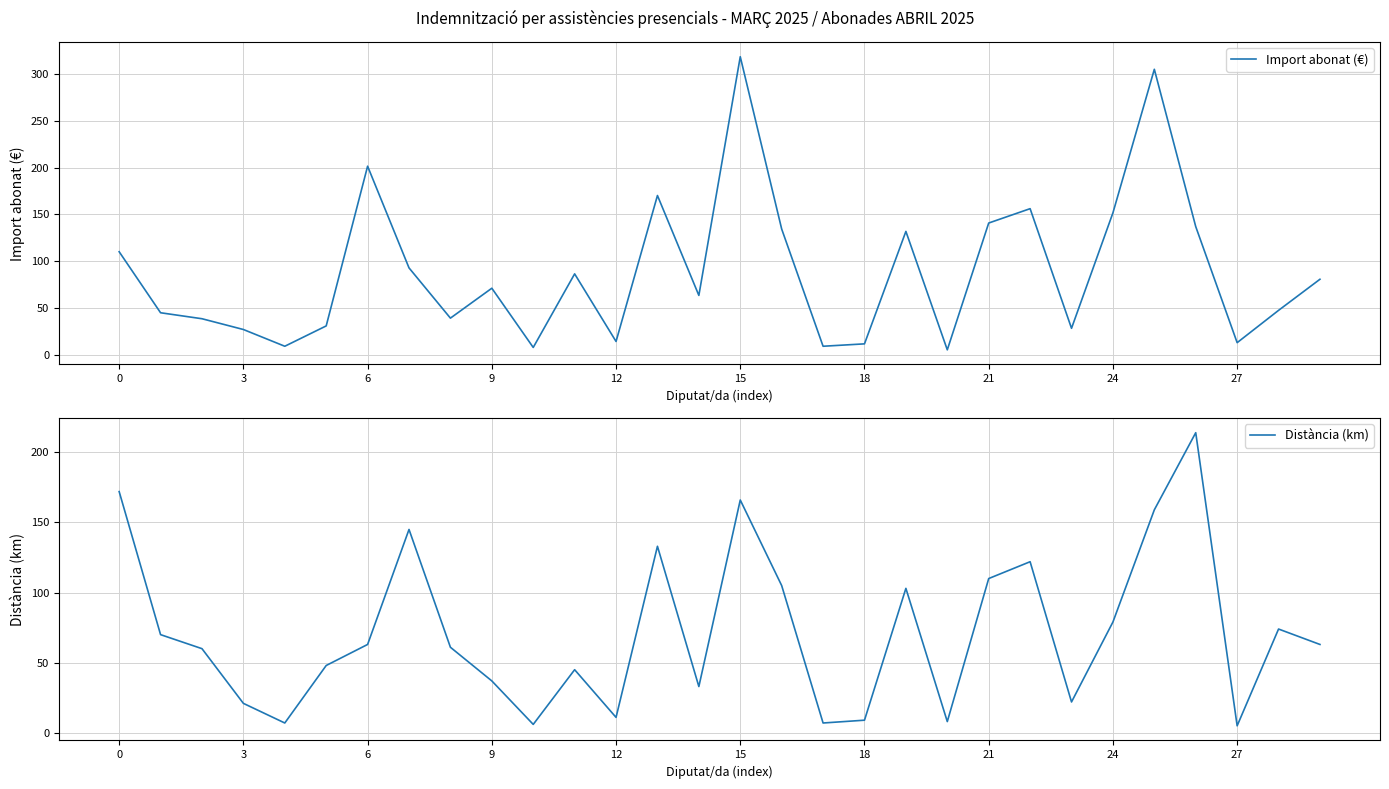

Between 23 and 25, which is larger?

25